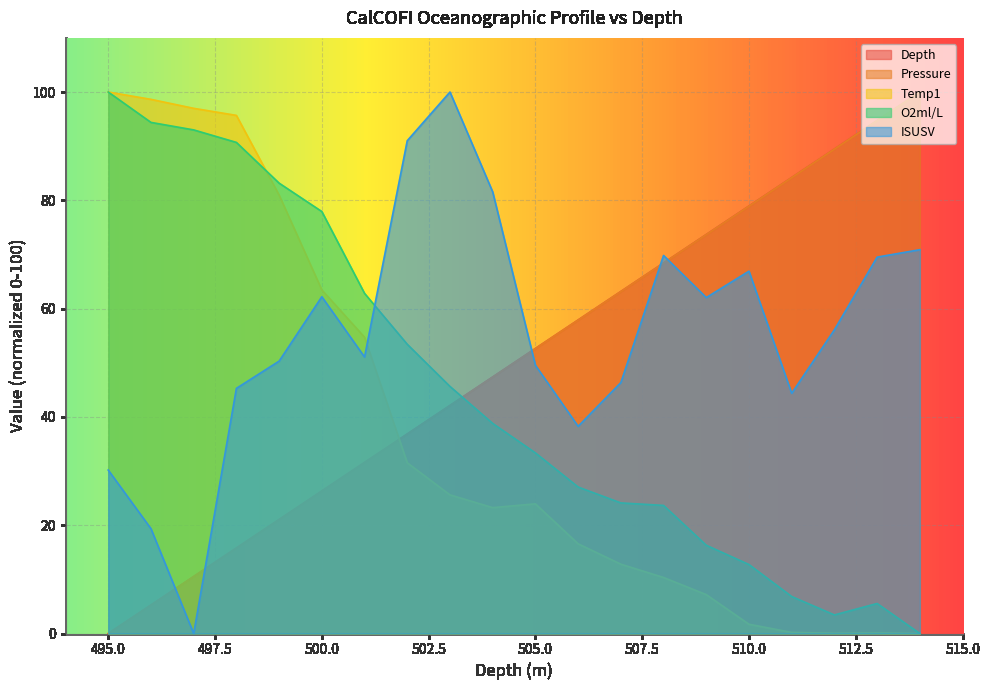

How many values in the Depth series are below 52?

10